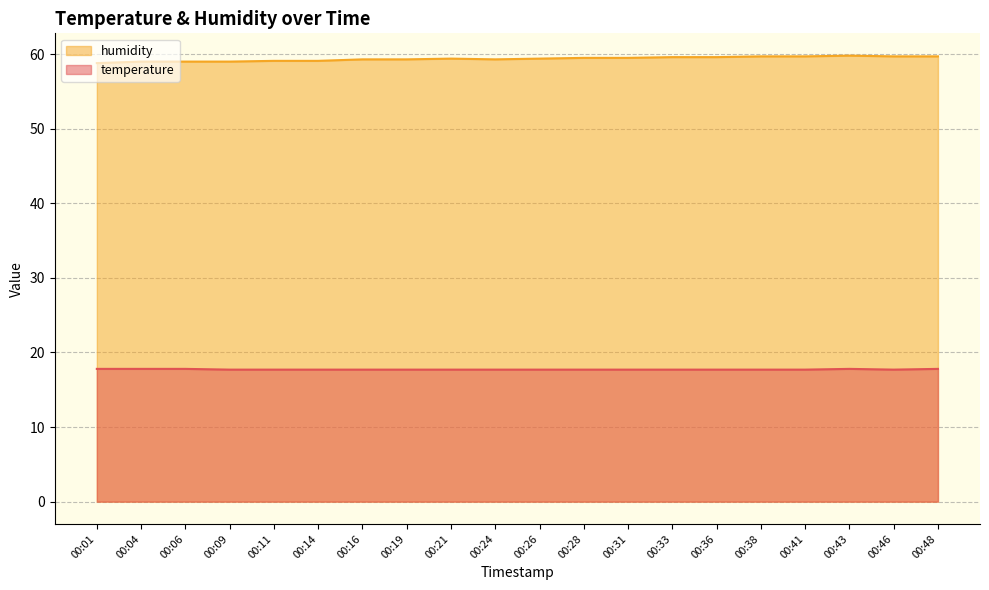

True or false: humidity and temperature intersect in this chart.

False